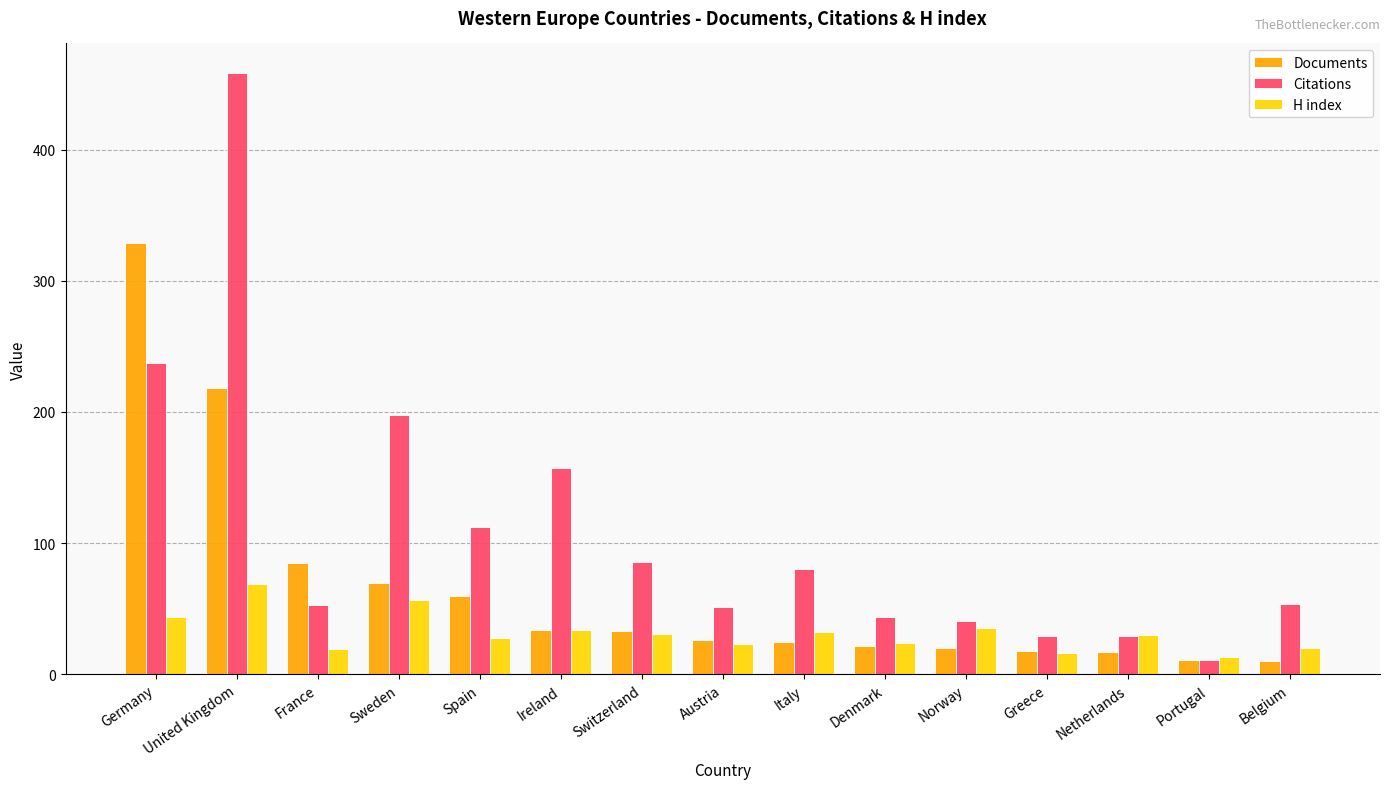

Where does the H index series first go above 30?

Germany